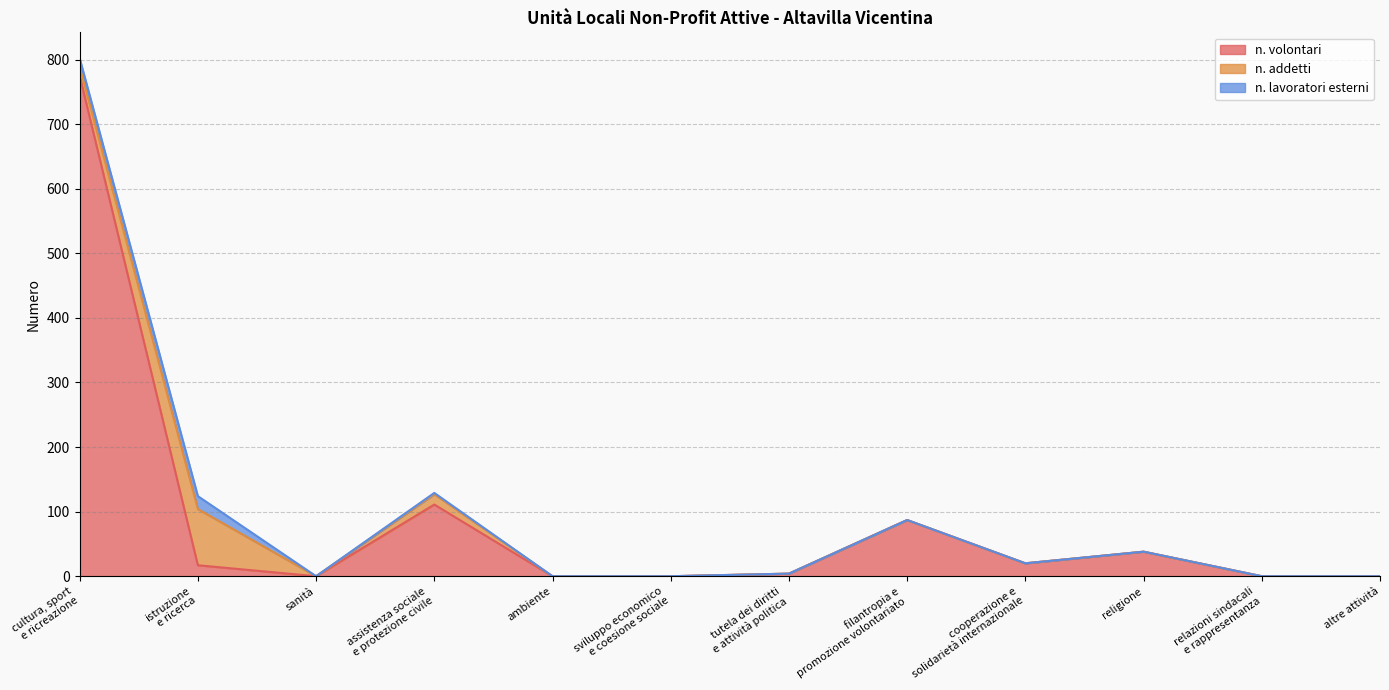

How many n. lavoratori esterni values are between 0 and 2?

10